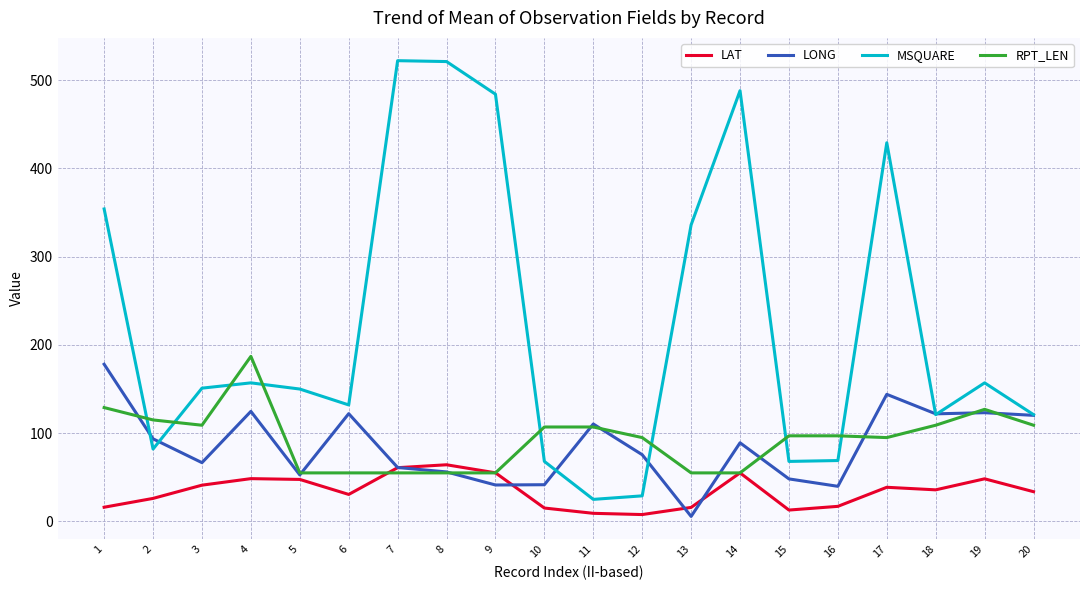

What is the difference between the maximum and second lowest values in the LONG series?

138.3